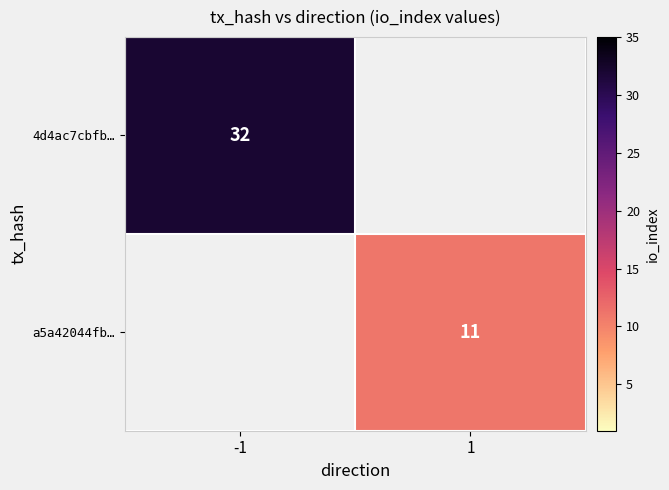

Is it true that a5a42044fb… equals 11 at 1?

True